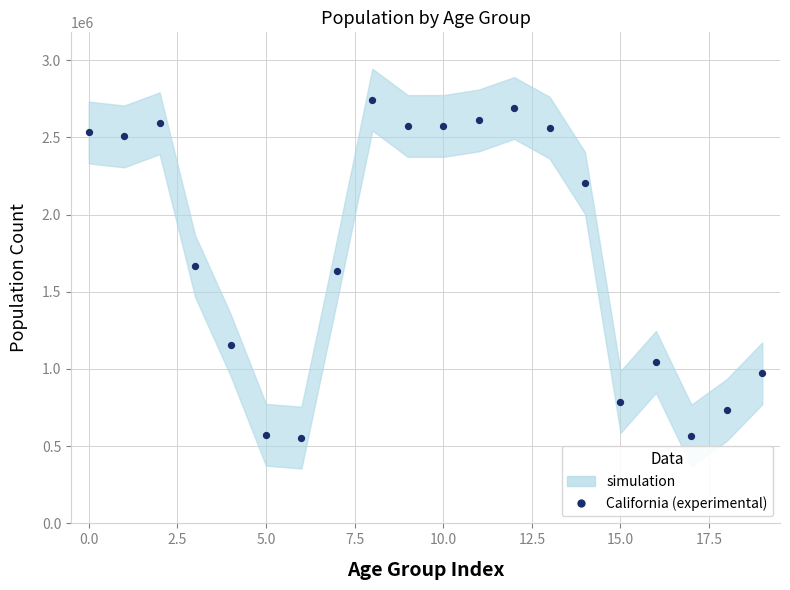

What is the range of Y values (max minus min)?

2188634